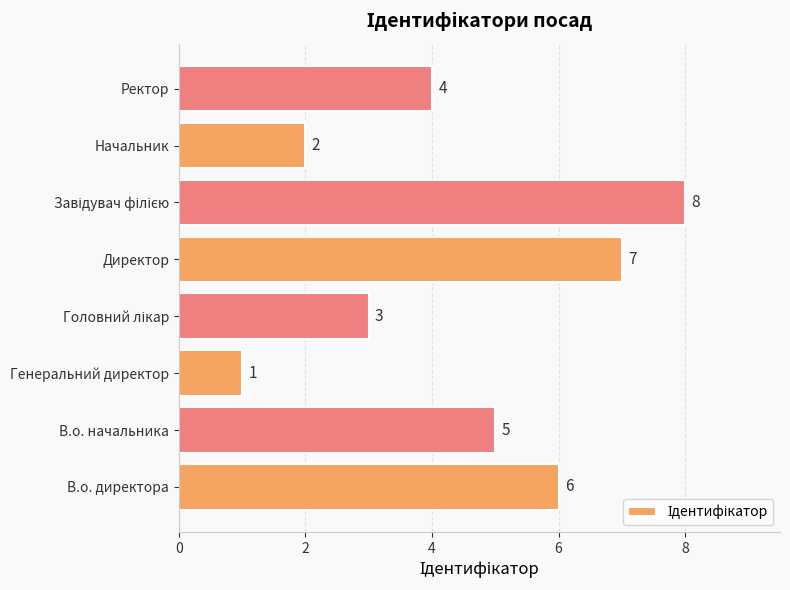

How many bars are there in total?

8